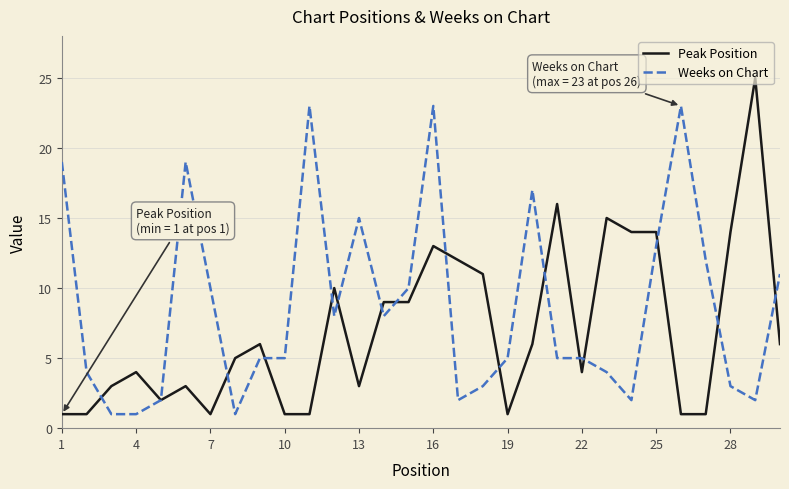

Rank the series by their average value, from highest to lowest.

Weeks on Chart, Peak Position